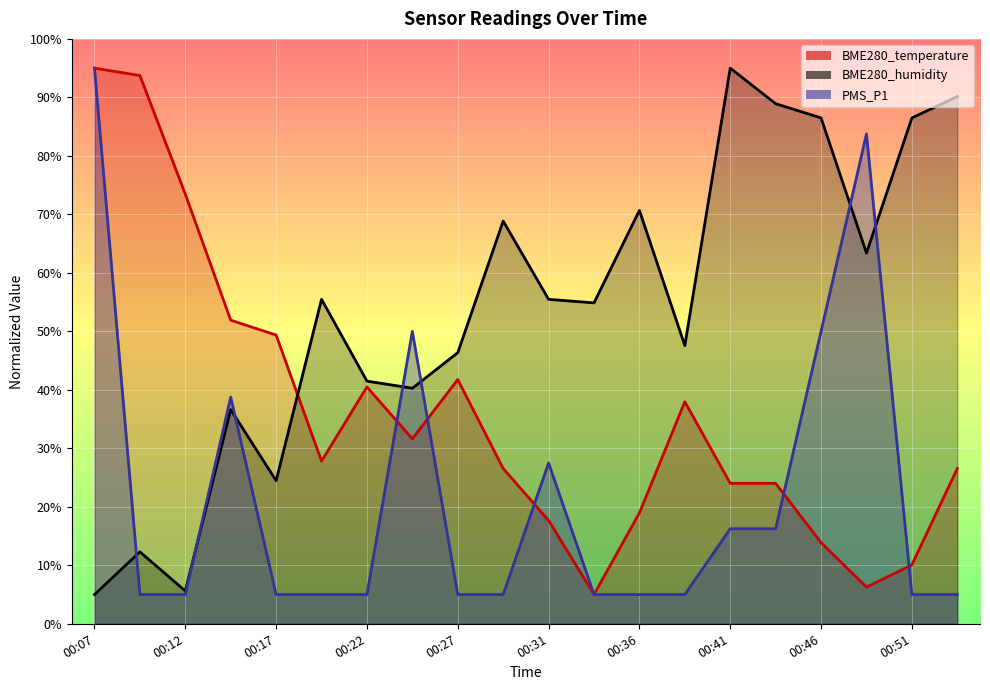

The BME280_humidity series shows 69.7 at 00:24. True or false?

False